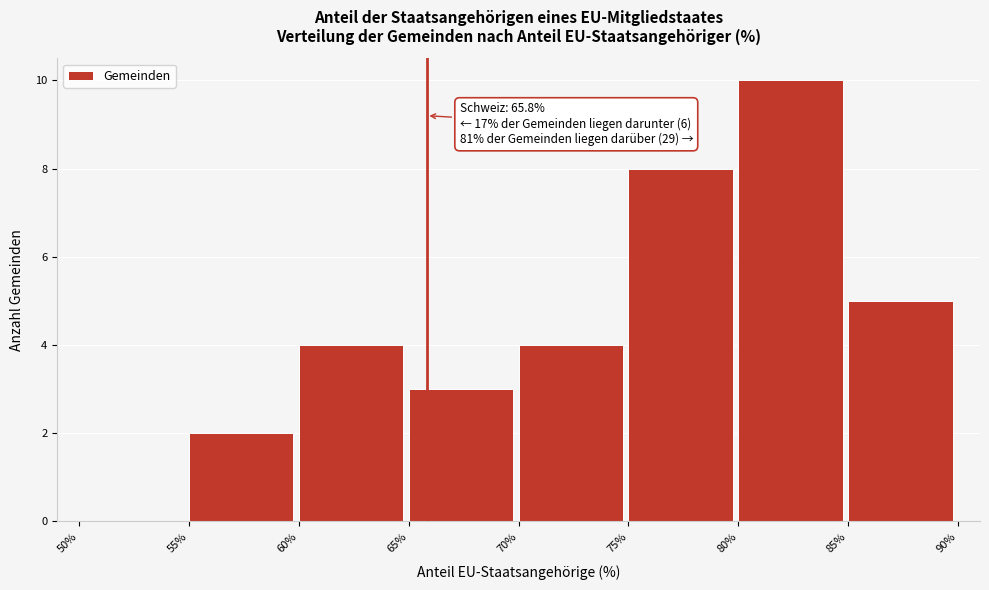

Over which range of the x-axis is the bar tallest?

80% to 85%